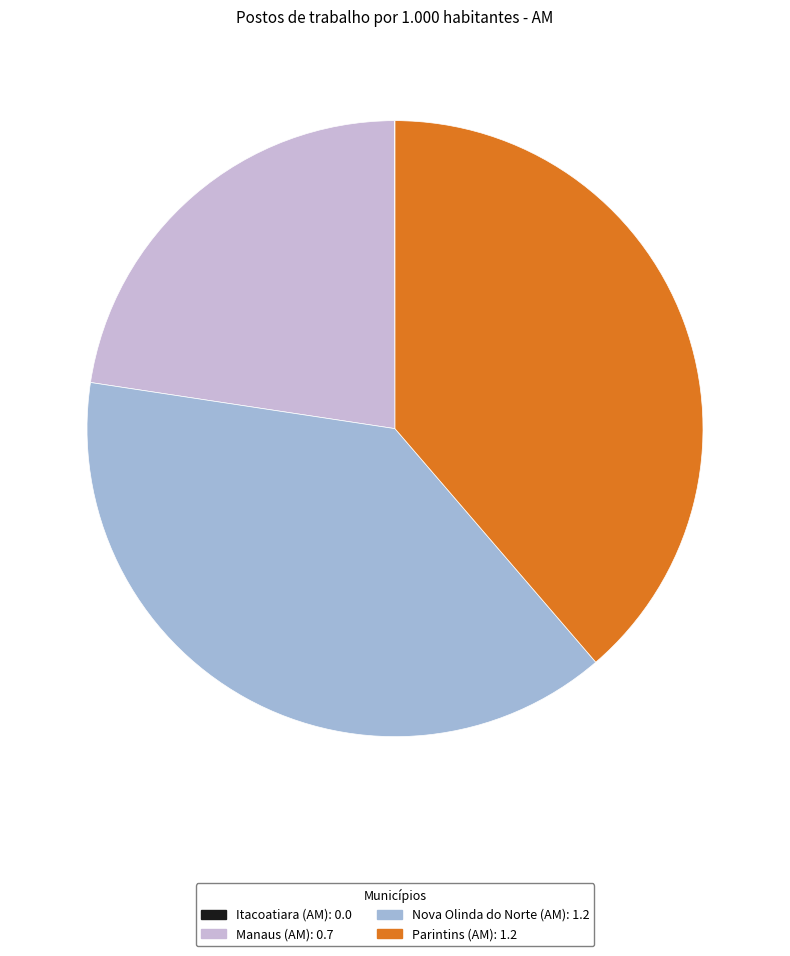

Is it true that Manaus (AM): 0.7 is 8% of the pie?

False